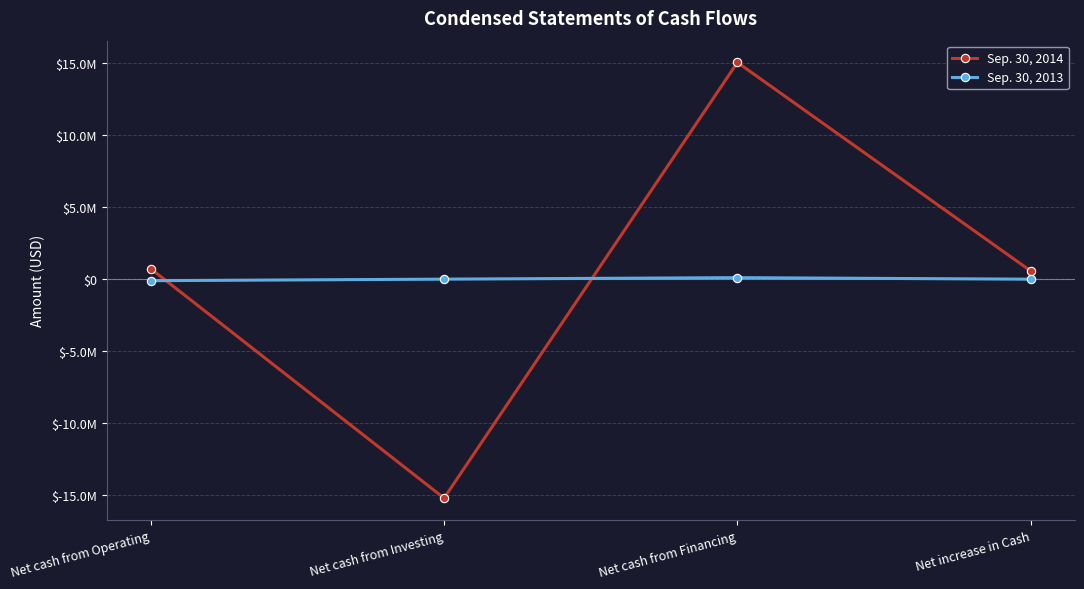

How many values in the Sep. 30, 2014 series are below 725487?

2